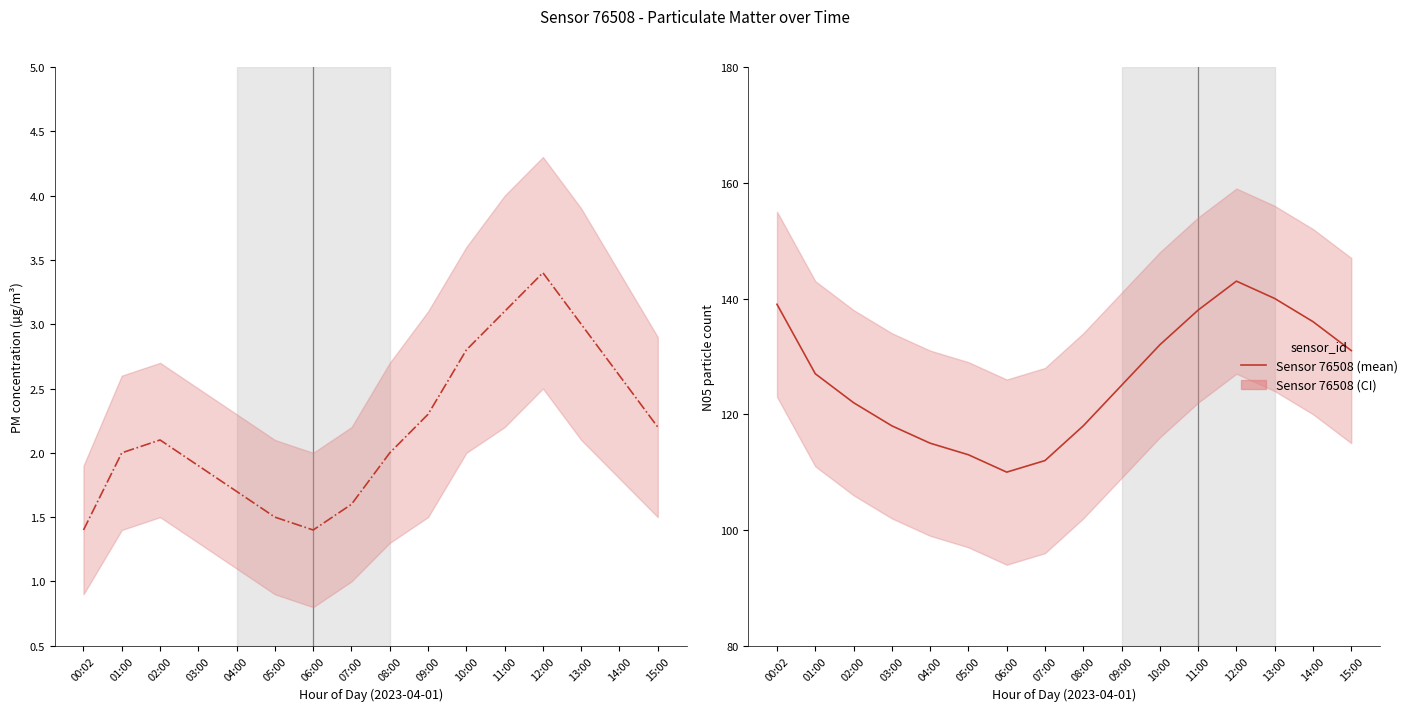

The value of N05 (76508) at 11:00 is 138.0. True or false?

True